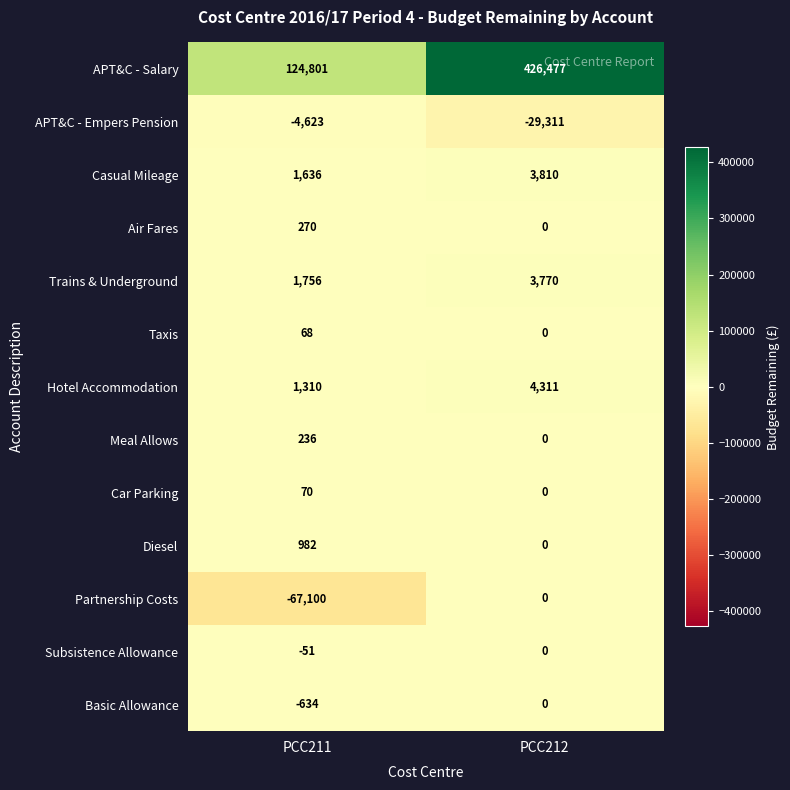

What is the sum of all Basic Allowance values?

-634